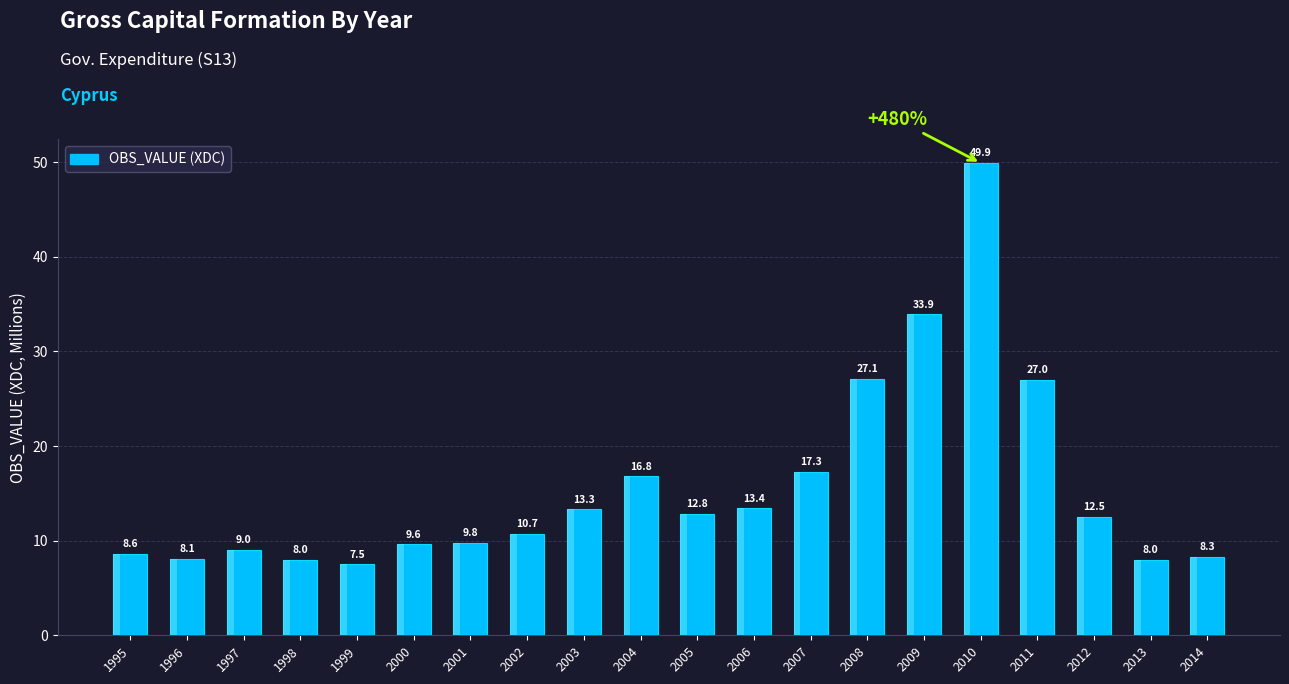

Rank the categories by value from highest to lowest.

2010, 2009, 2008, 2011, 2007, 2004, 2006, 2003, 2005, 2012, 2002, 2001, 2000, 1997, 1995, 2014, 1996, 1998, 2013, 1999